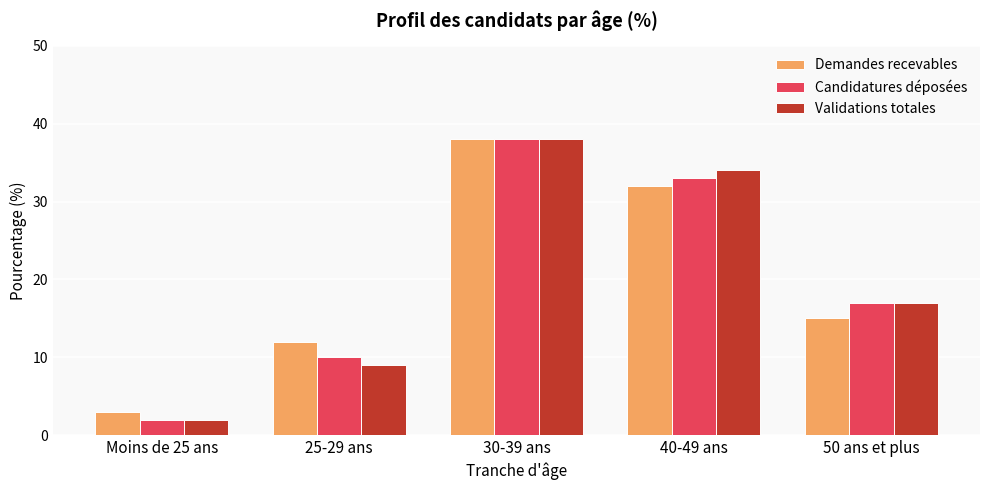

How many Candidatures déposées values are between 10 and 33?

3